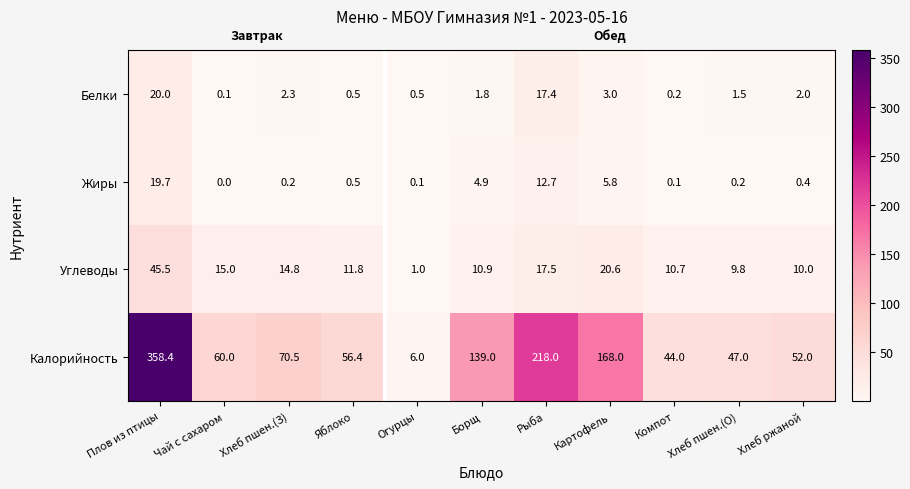

The value of Жиры at Хлеб пшен.(З) is 0.2. True or false?

True